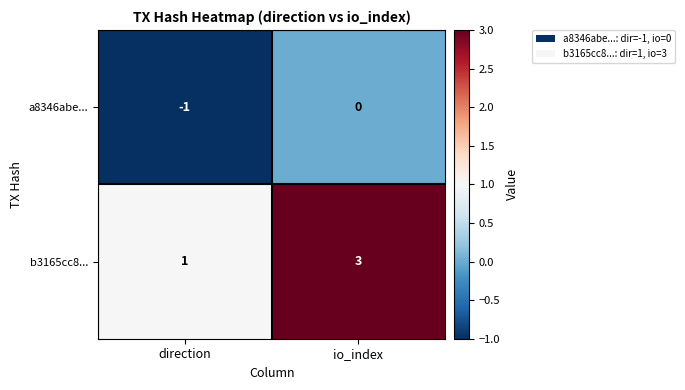

What is the total value across all series at io_index?

3